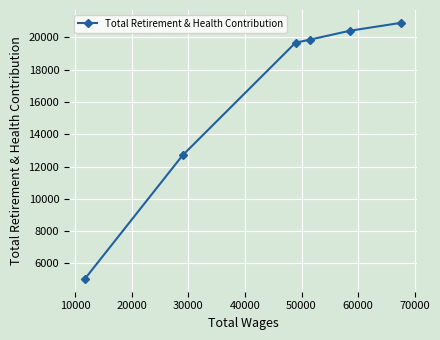

What is the smallest value displayed?

5039